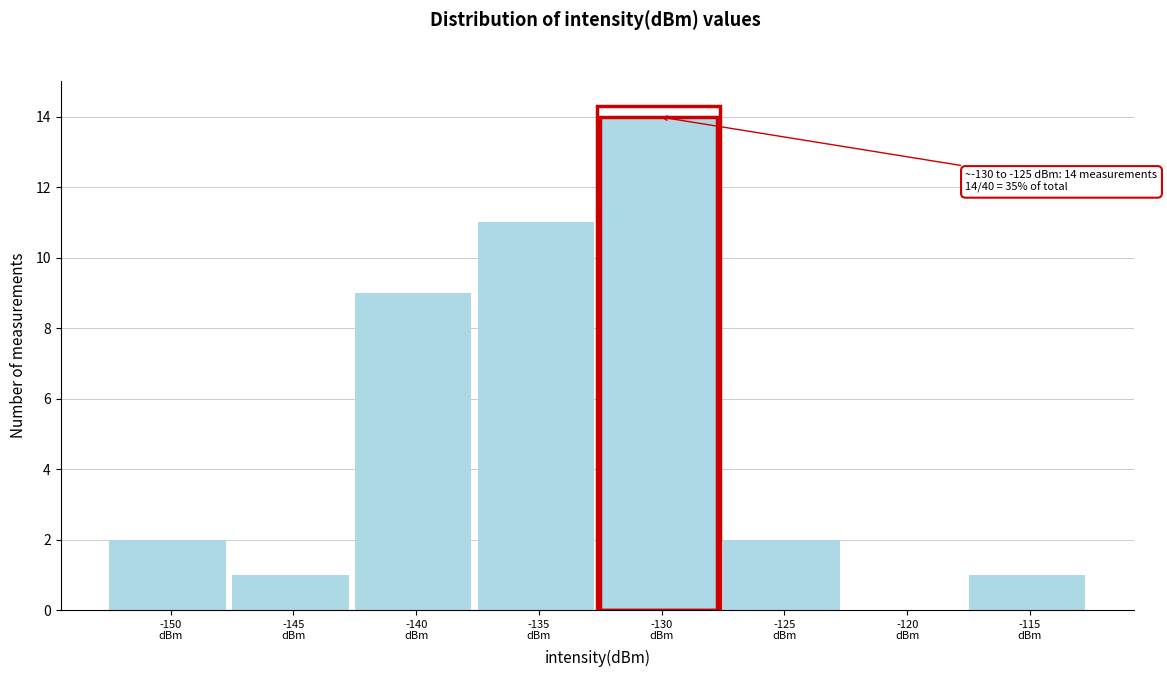

What is the sum of all values?

40